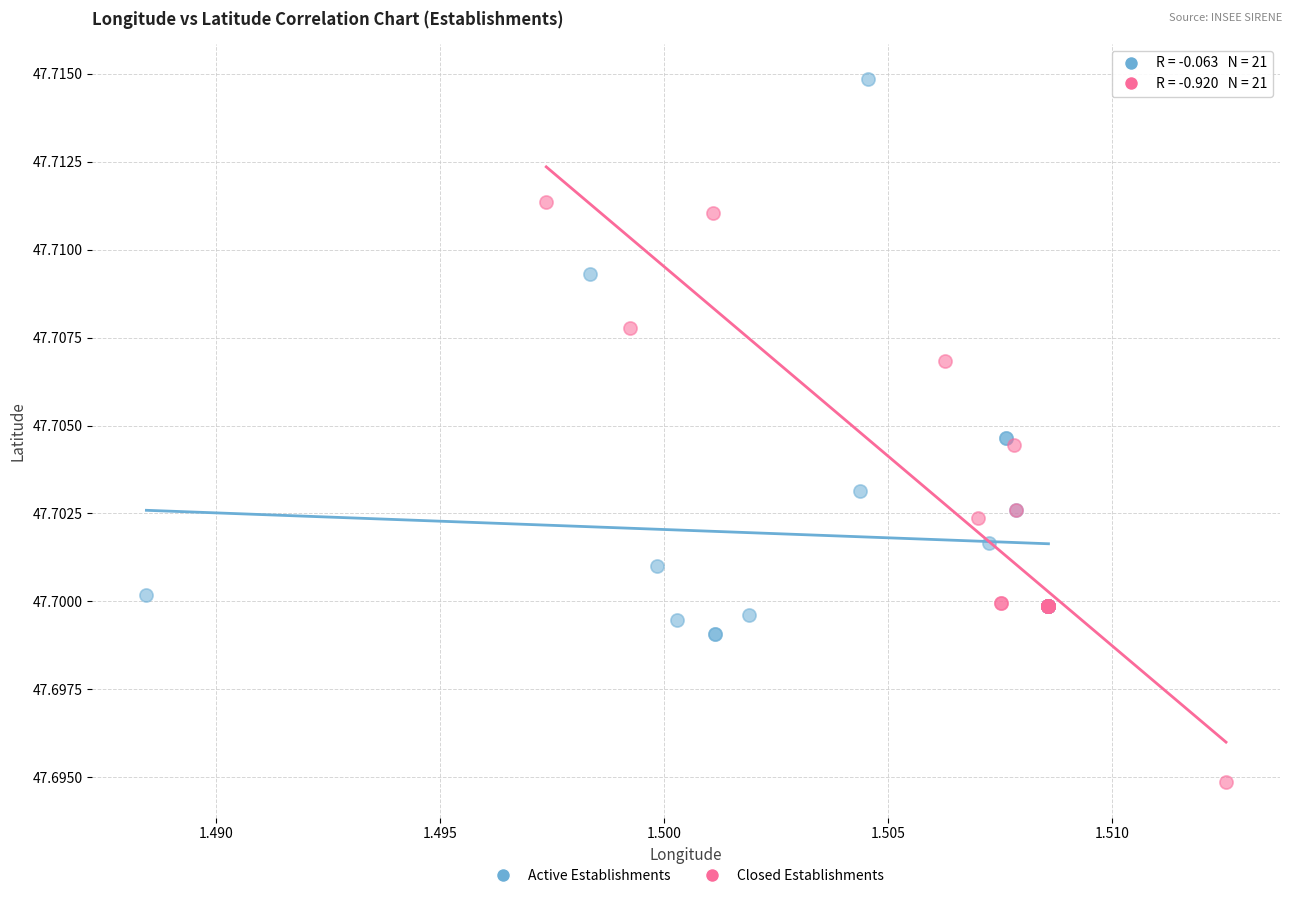

Which series contains the lowest Y value?

Closed Establishments